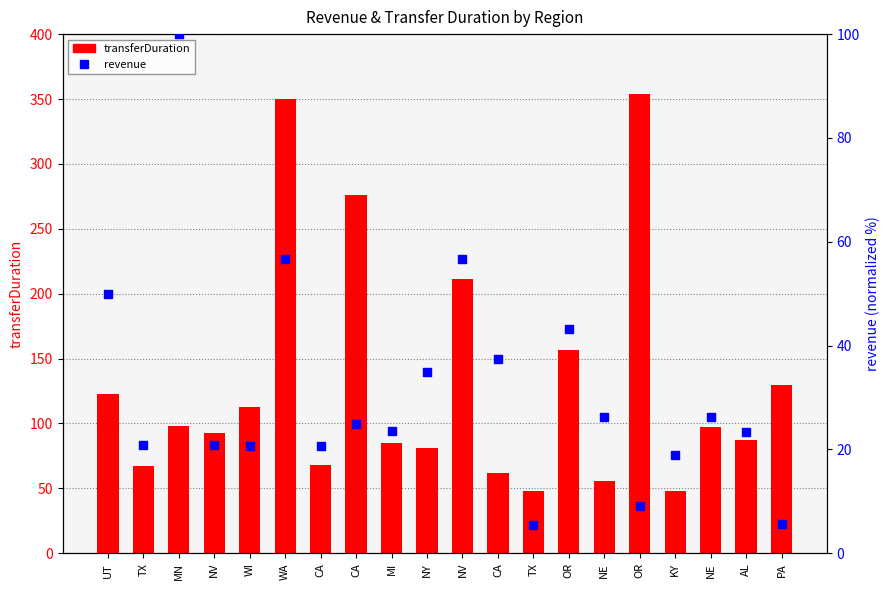

At how many categories does at least one series exceed 305?

2